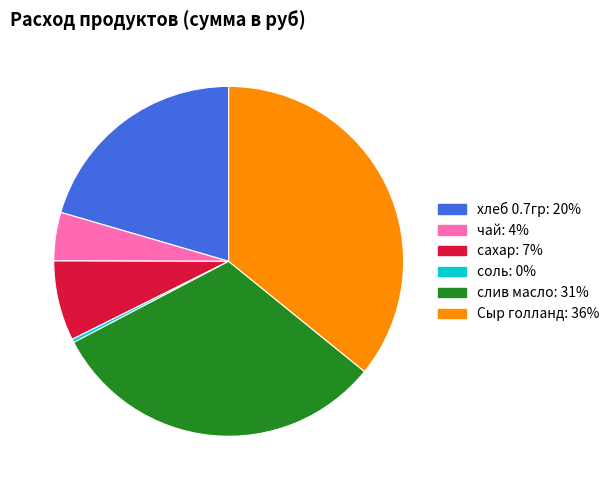

Does соль account for over 50% of the chart?

No